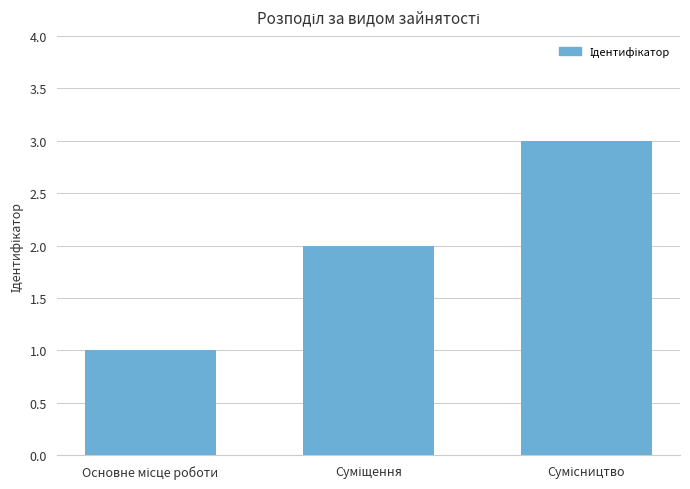

Reading left to right, list all the values displayed in this chart.

1	2	3